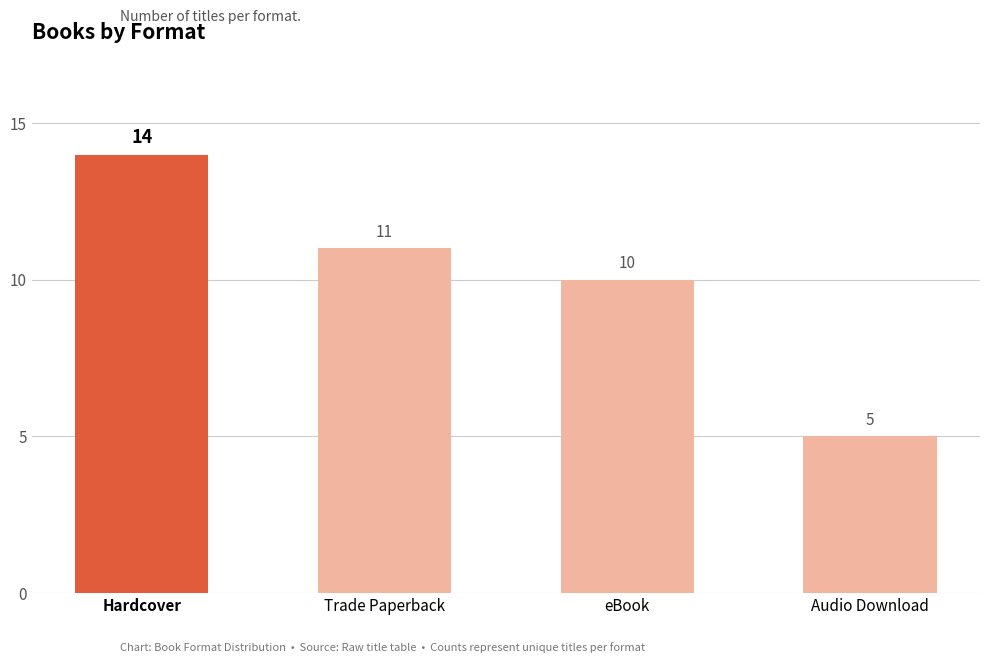

List the labels in order of value, smallest first.

Audio Download, eBook, Trade Paperback, Hardcover